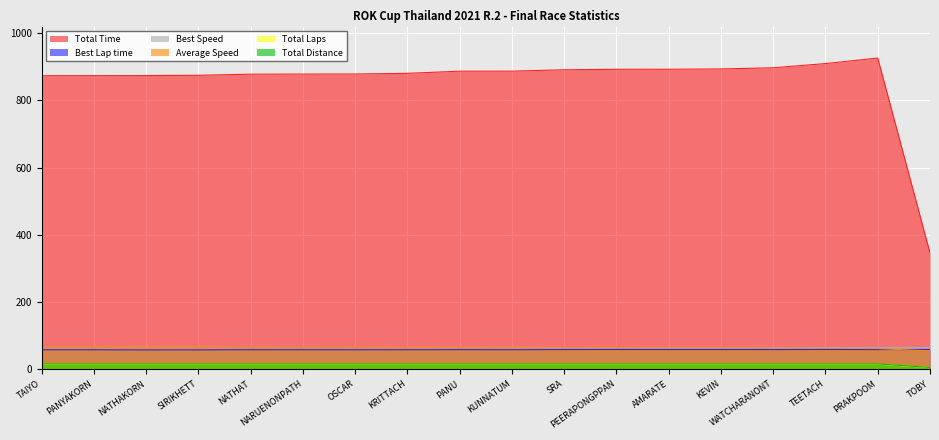

Count the number of categories in the chart.

18